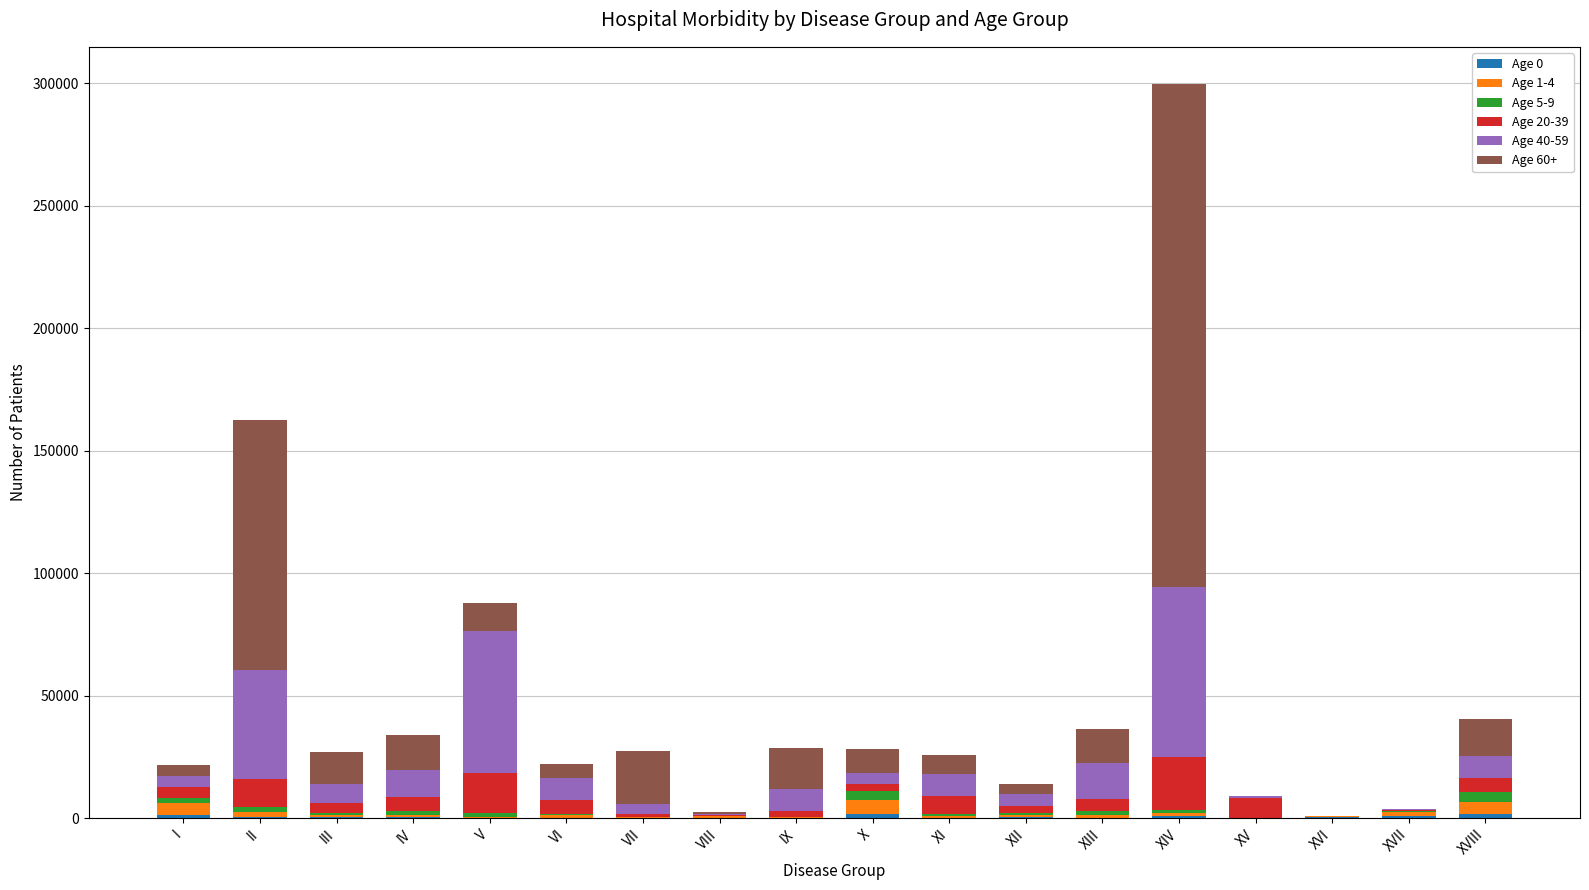

At which category is the sum across all series the highest?

XIV